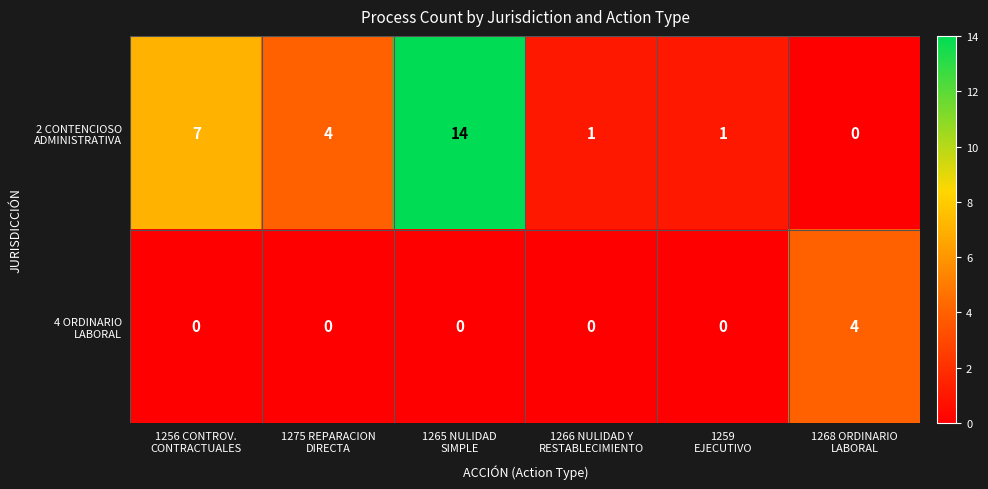

At how many categories does at least one series exceed 0?

6